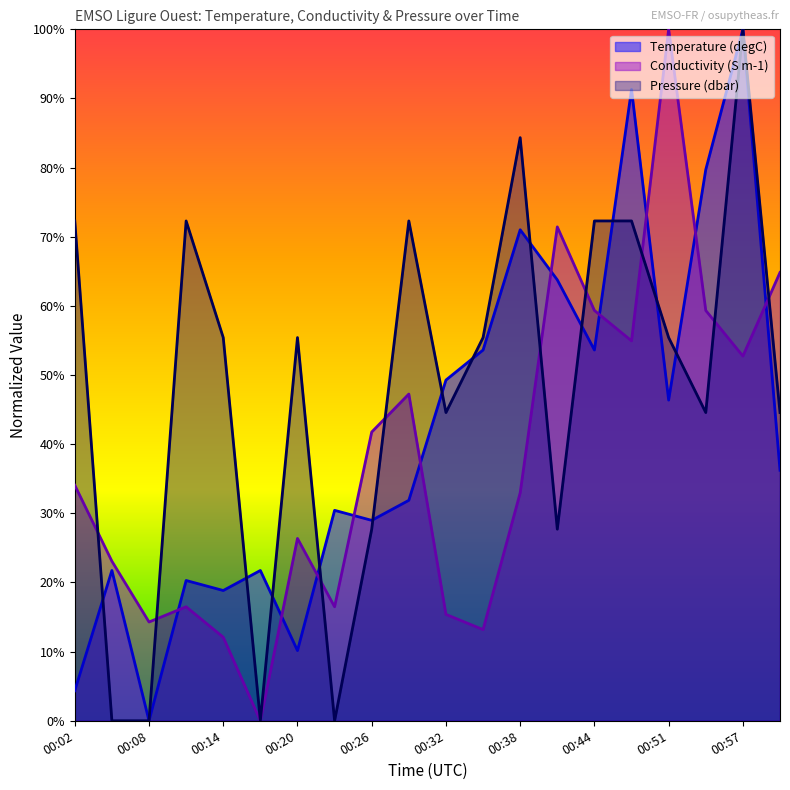

How many values in Conductivity are above zero?

19